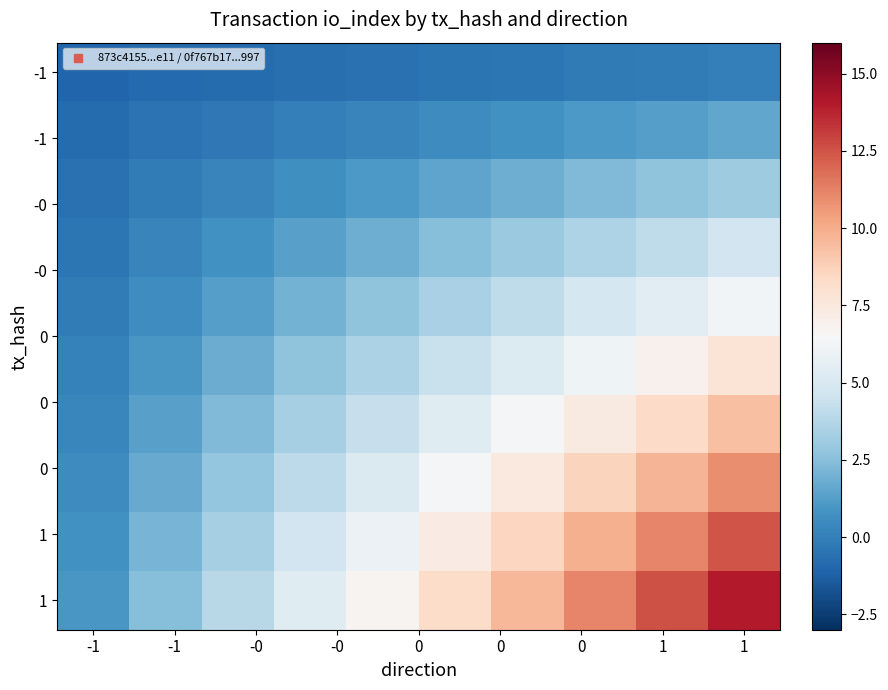

At how many categories does at least one series exceed 11?

3